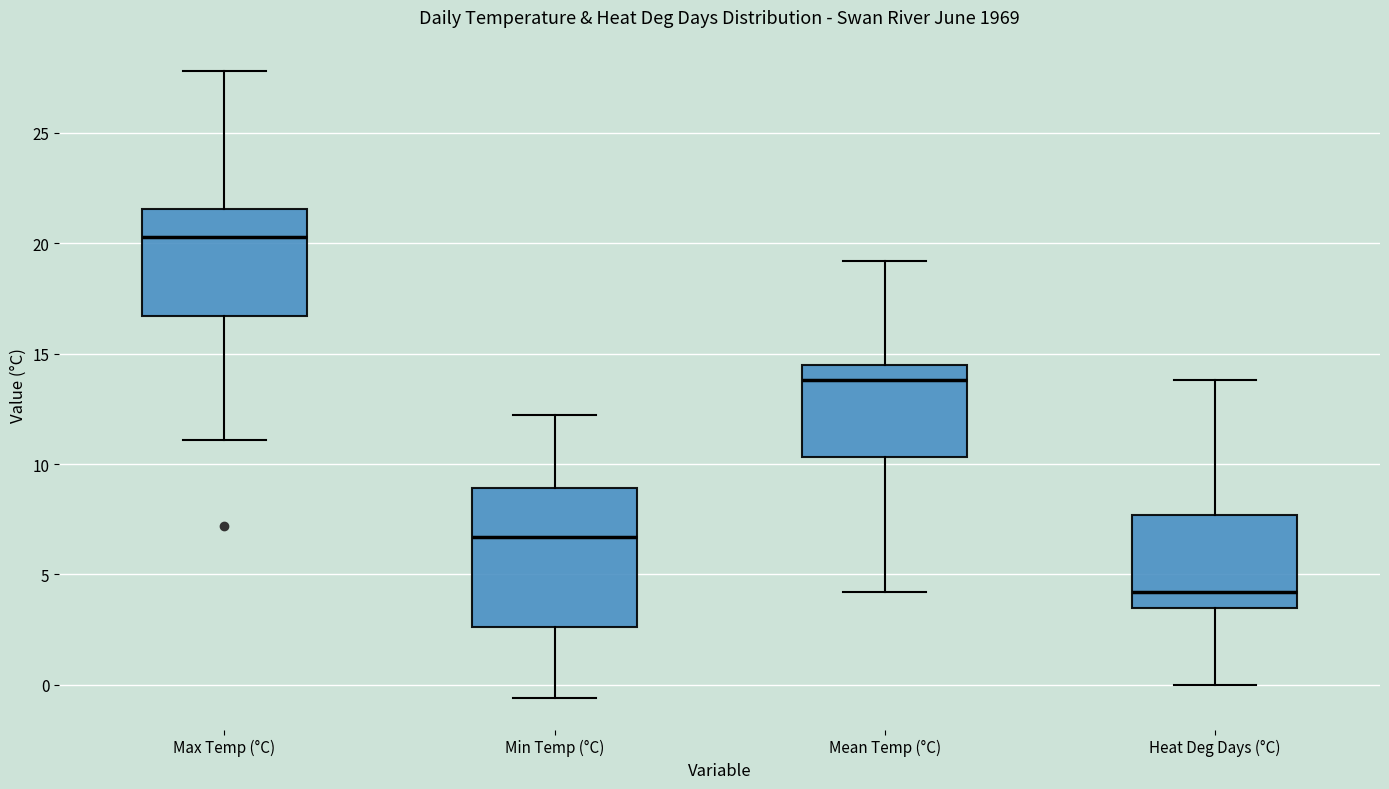

Which box's median line is the highest?

Max Temp (°C)